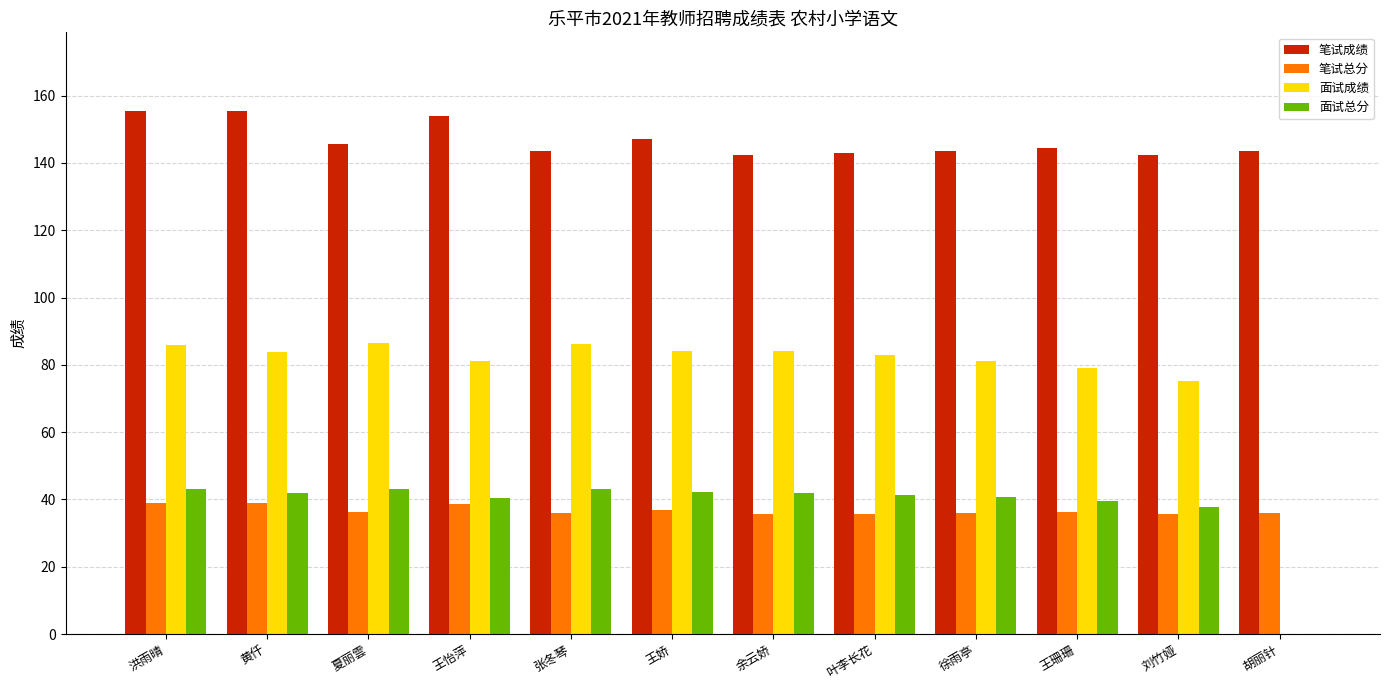

Is it true that 面试总分 equals 66.0 at 洪雨晴?

False